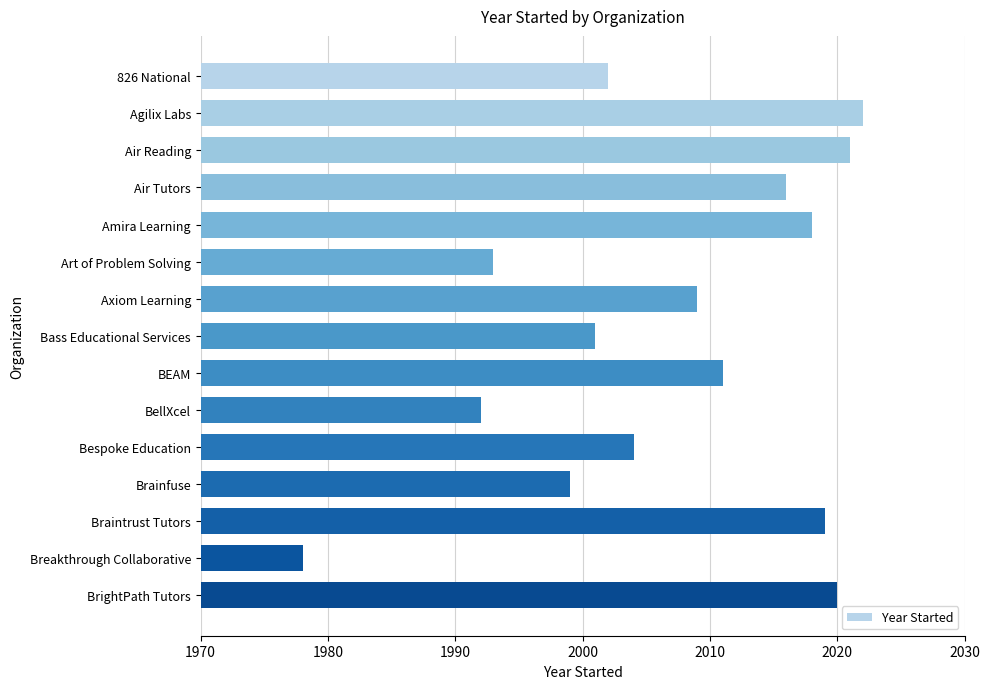

How many data points are less than 2009?

7